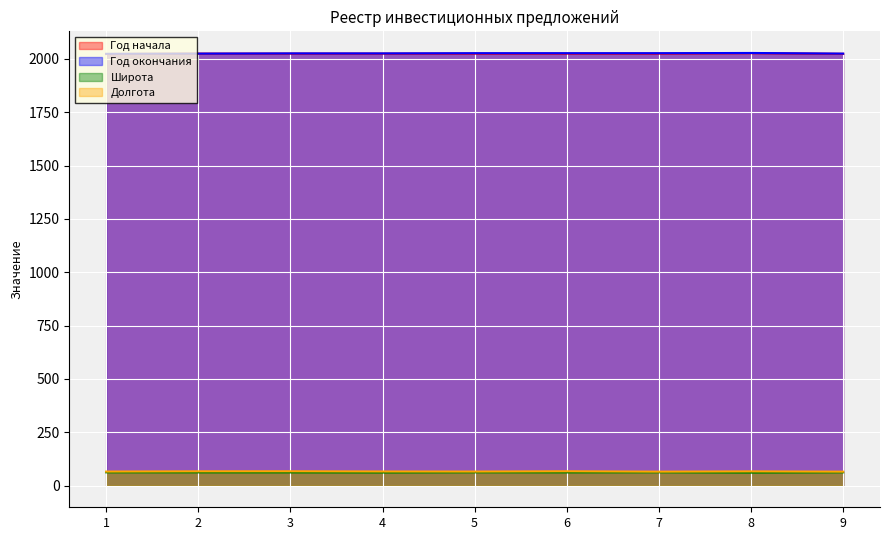

Where is Широта nearest to the value 61?

8